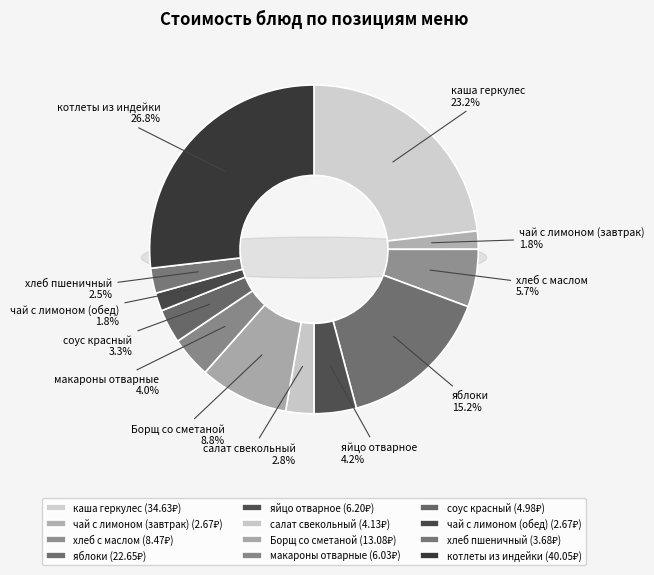

Count the number of slices in the pie.

12